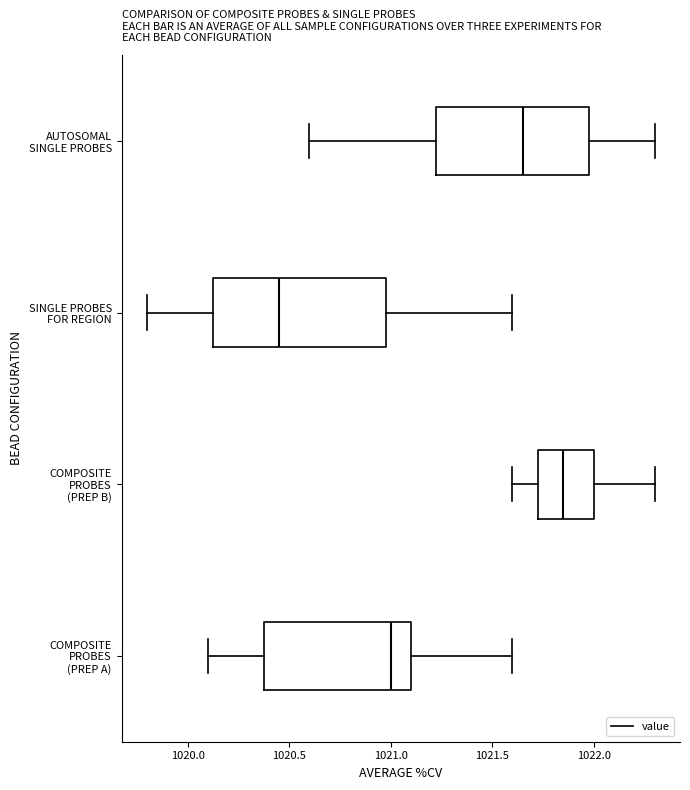

Which box has the furthest to the left median line?

SINGLE PROBES FOR REGION